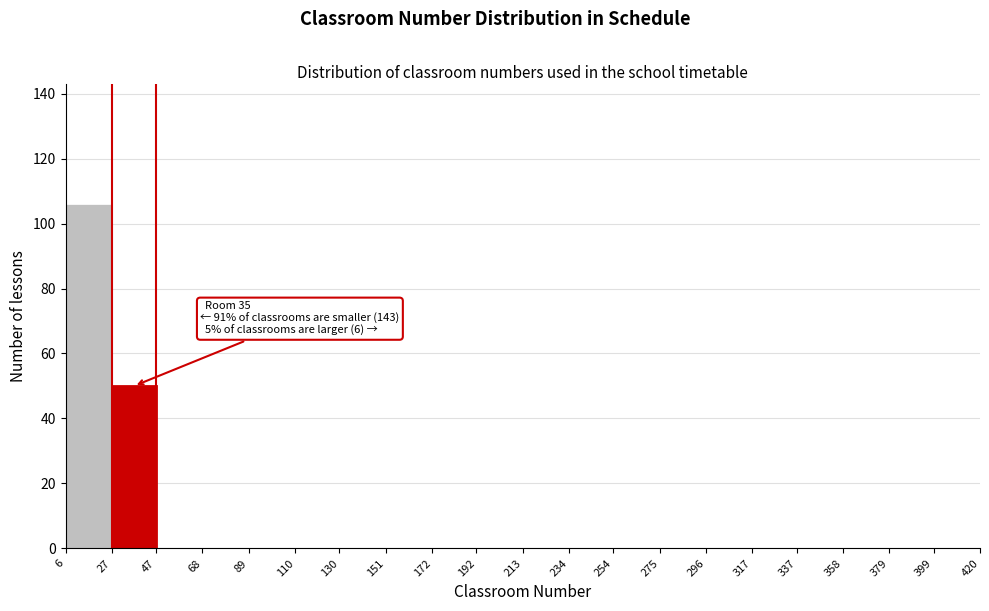

Over which range of the x-axis is the bar tallest?

6 to 27